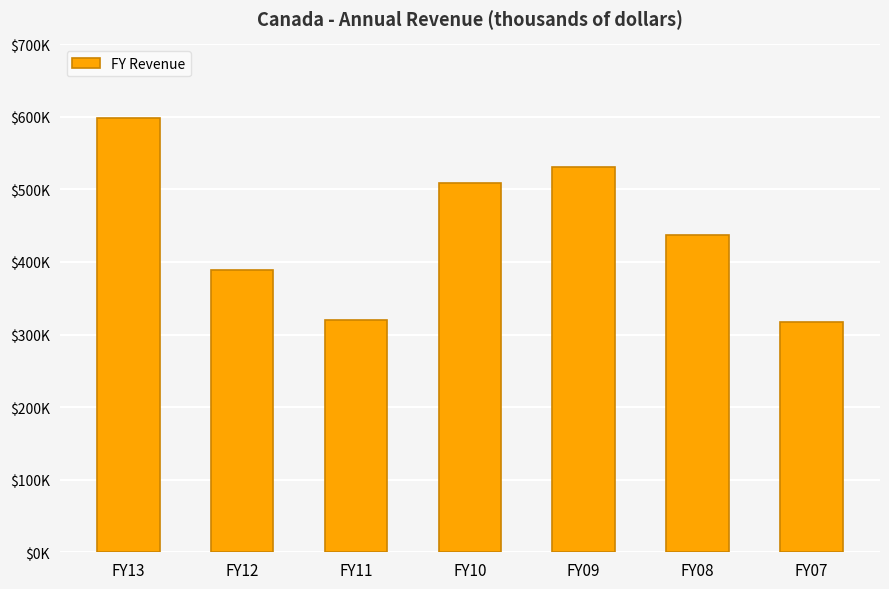

List the labels in order of value, smallest first.

FY07, FY11, FY12, FY08, FY10, FY09, FY13